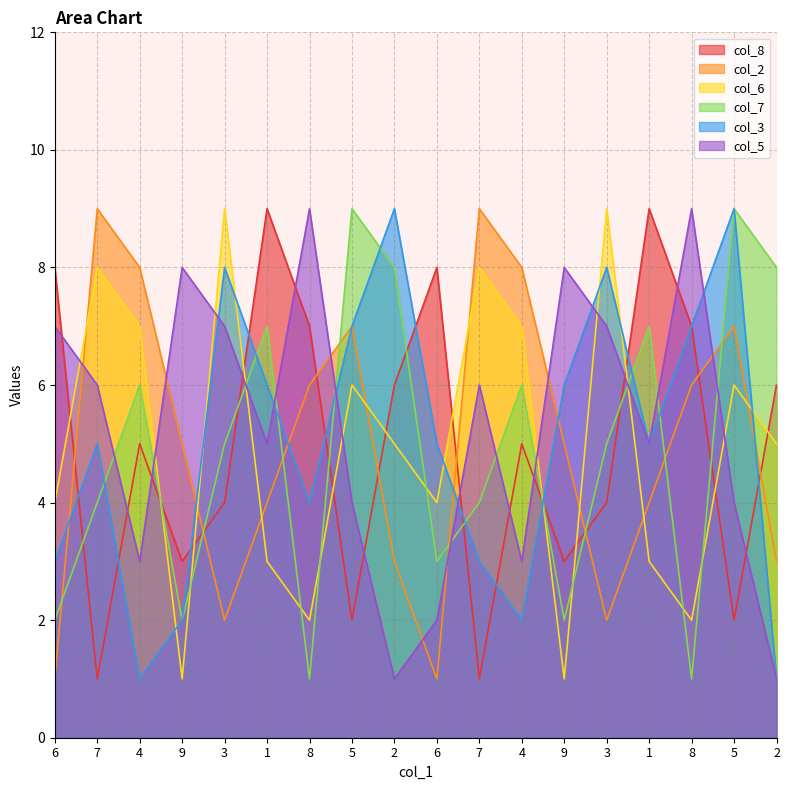

How many col_7 values are between 2 and 7?

12